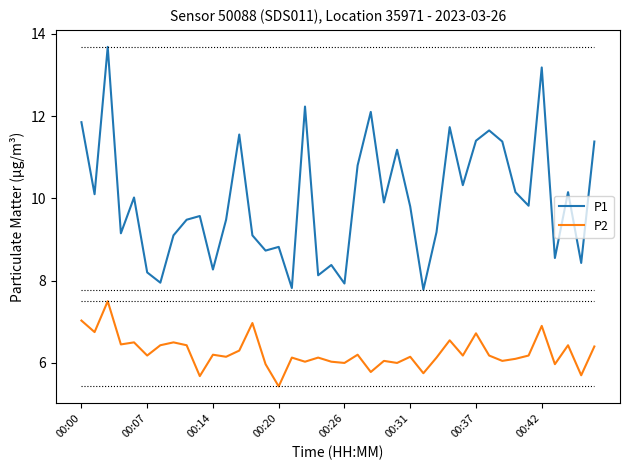

What is the maximum value shown in the chart?

13.7